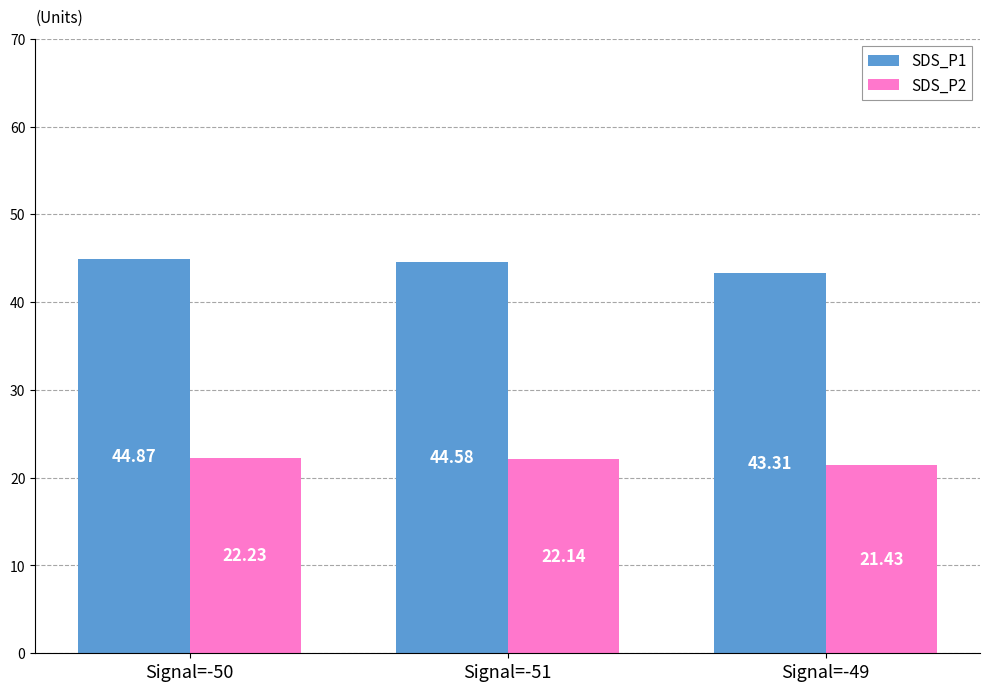

What is the maximum value for SDS_P1?

44.9